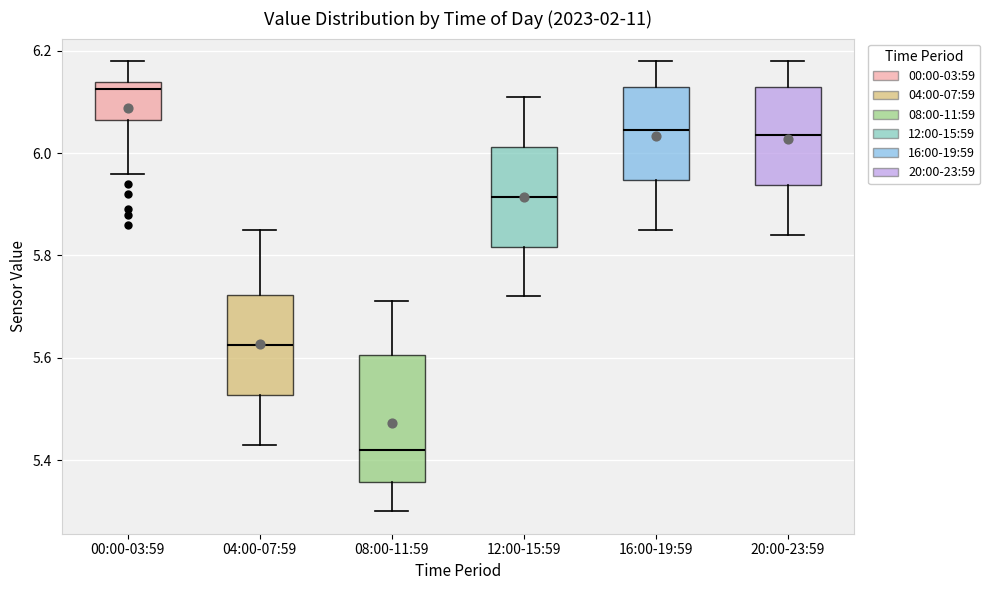

Which box's median line is the highest?

00:00-03:59